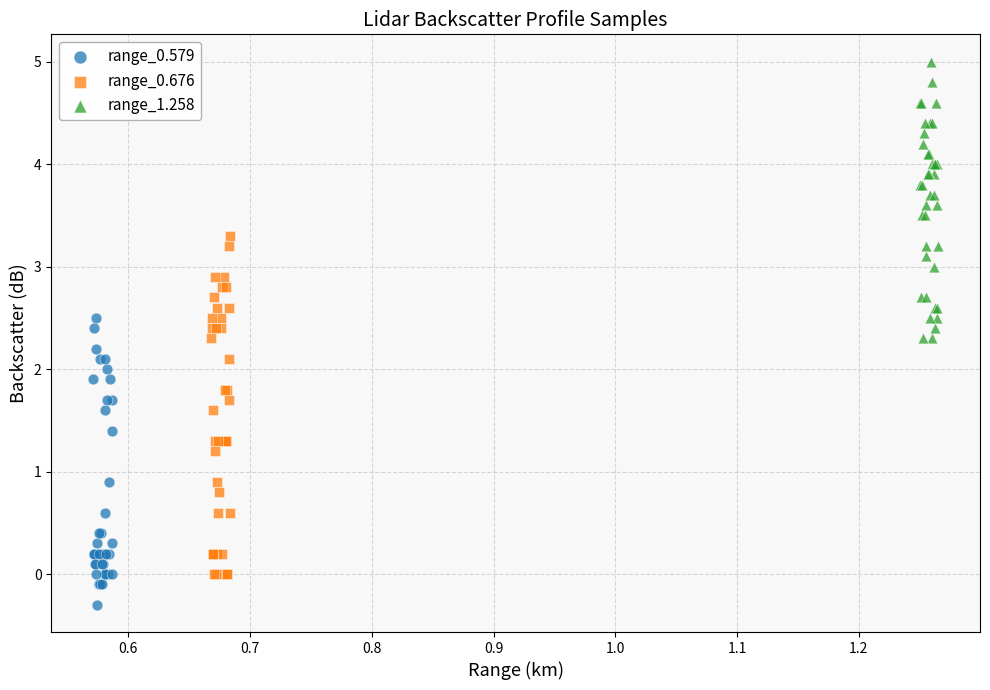

Which series reaches the maximum Y coordinate?

range_1.258